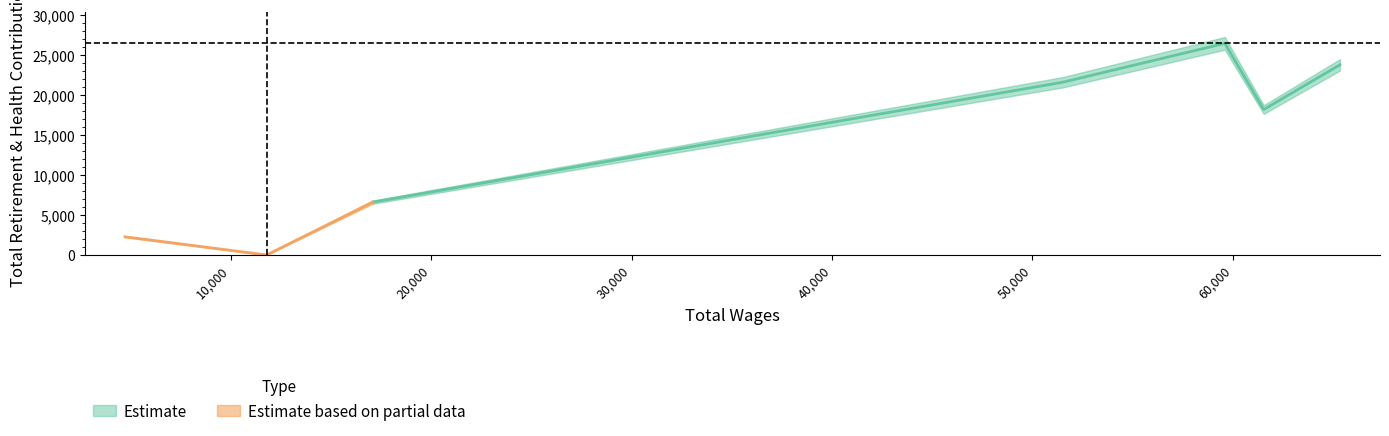

How many interior local valleys (lower than both neighbors) does the data have?

2